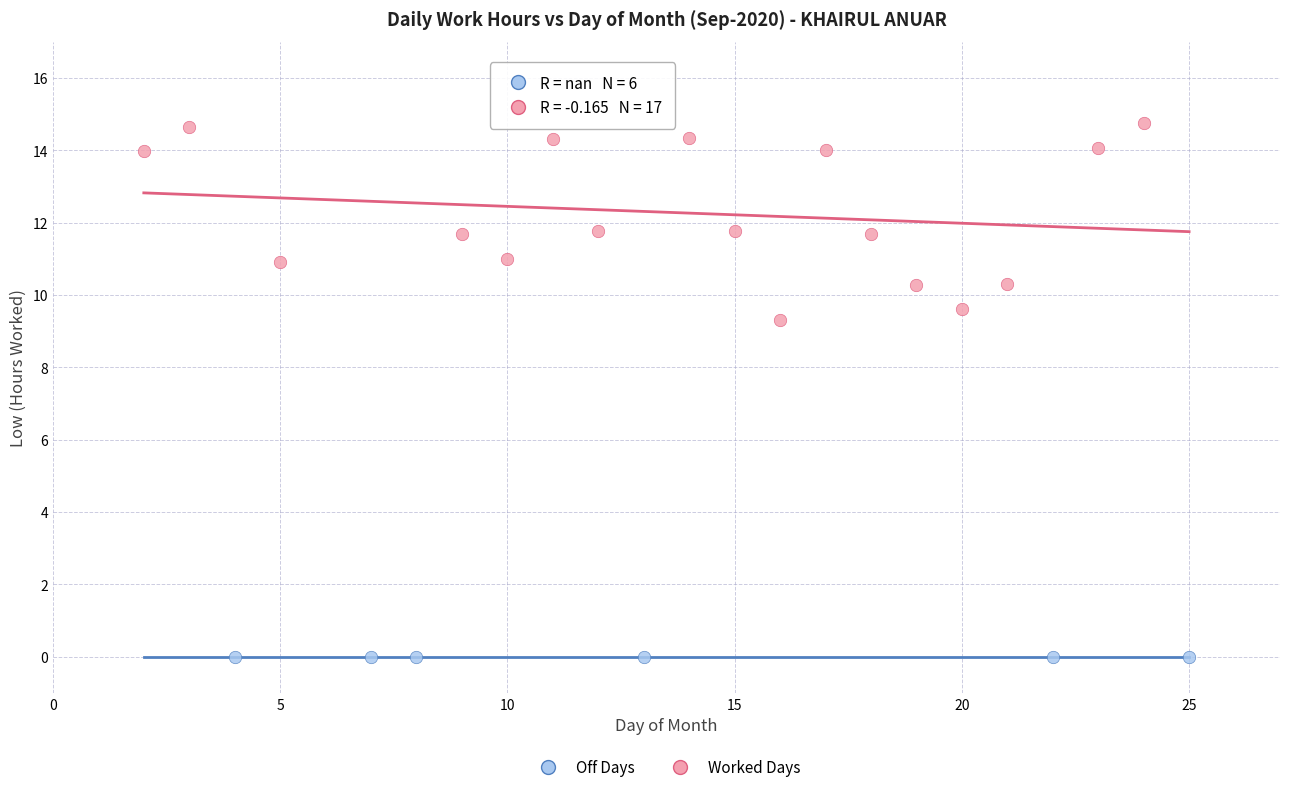

Which series contains the highest Y value?

Worked Days